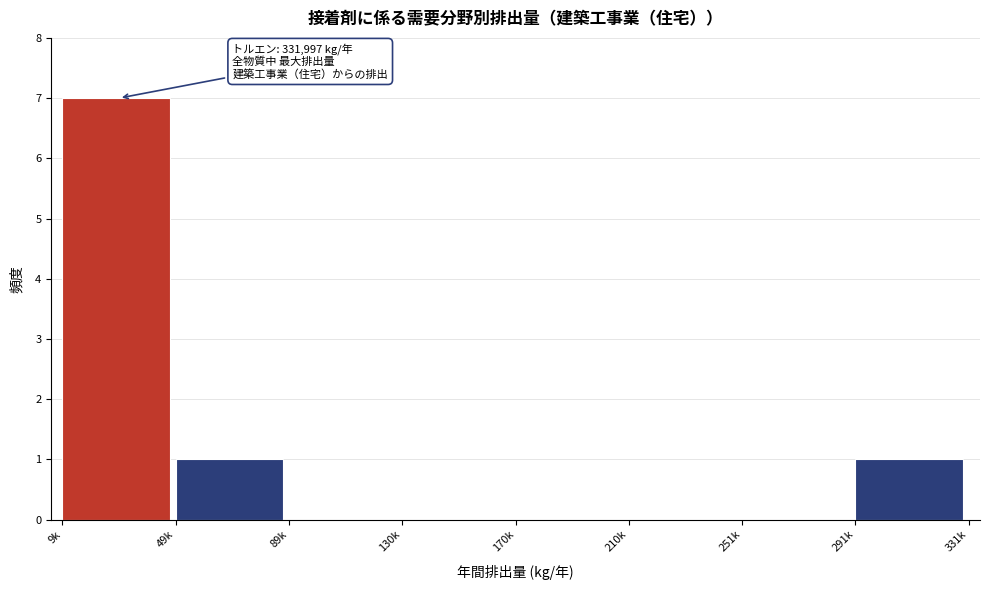

Reading right to left, list all the values displayed in this chart.

291k=1	251k=0	210k=0	170k=0	130k=0	89k=0	49k=1	9k=7